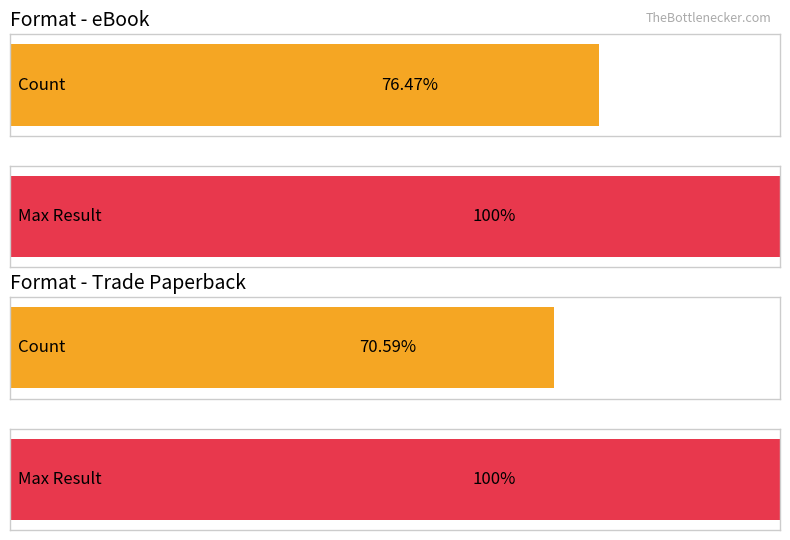

The value of Hardcover at 0 is 2. True or false?

False